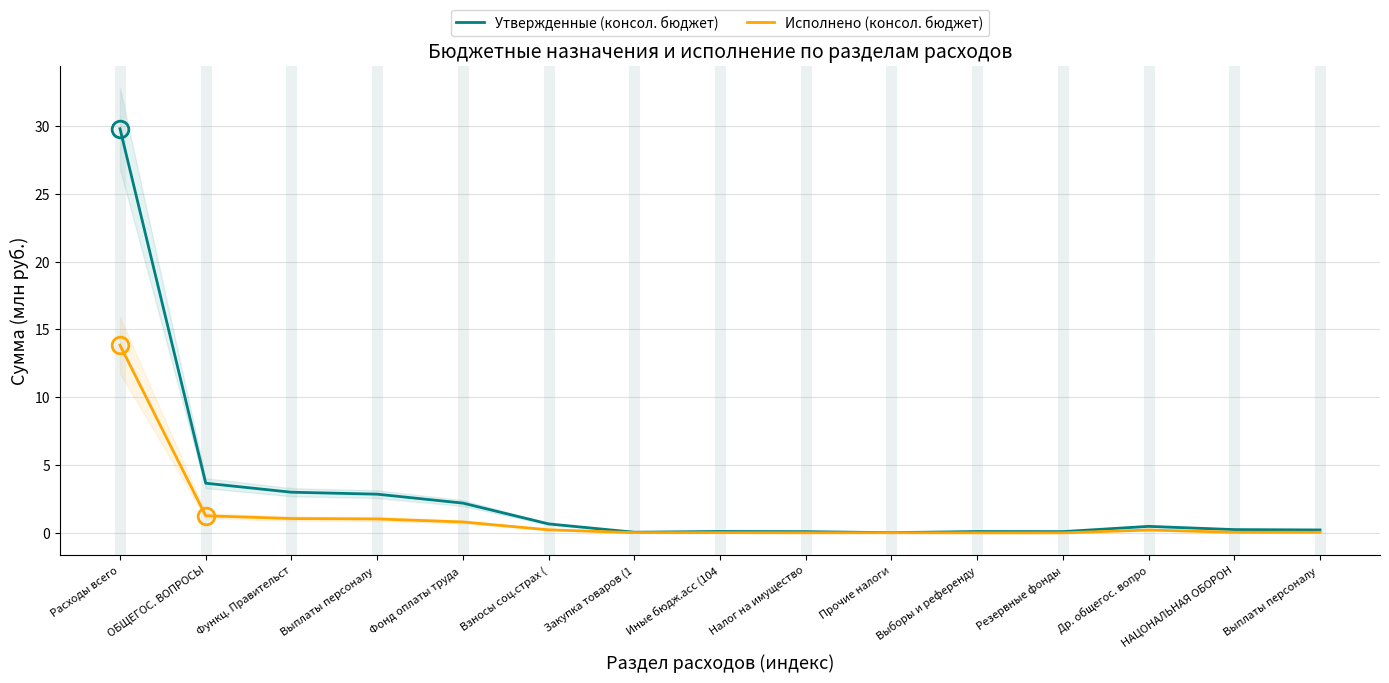

What is the difference between the highest and lowest values at ОБЩЕГОС. ВОПРОСЫ?

2.4